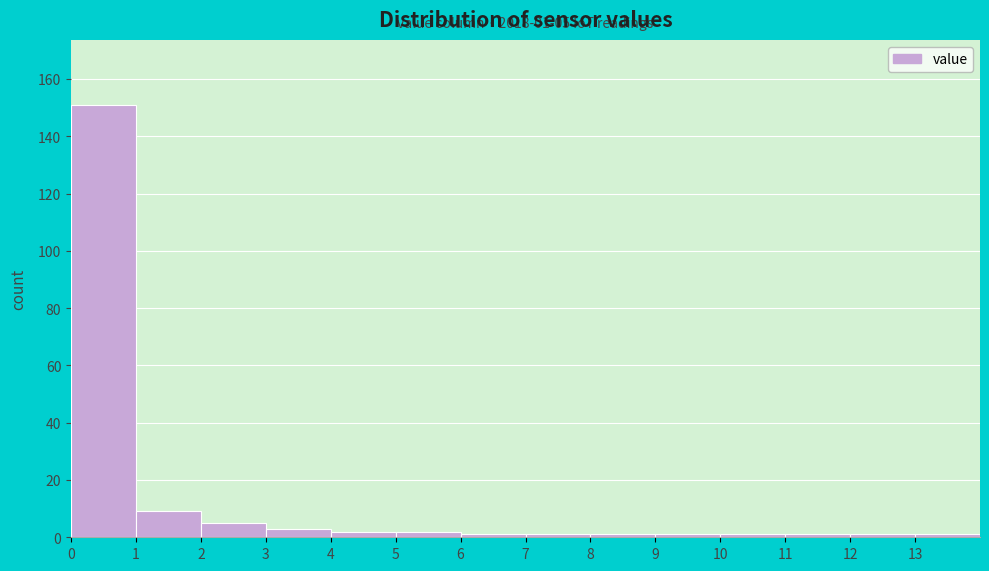

Over which range of the x-axis is the bar tallest?

0 to 1